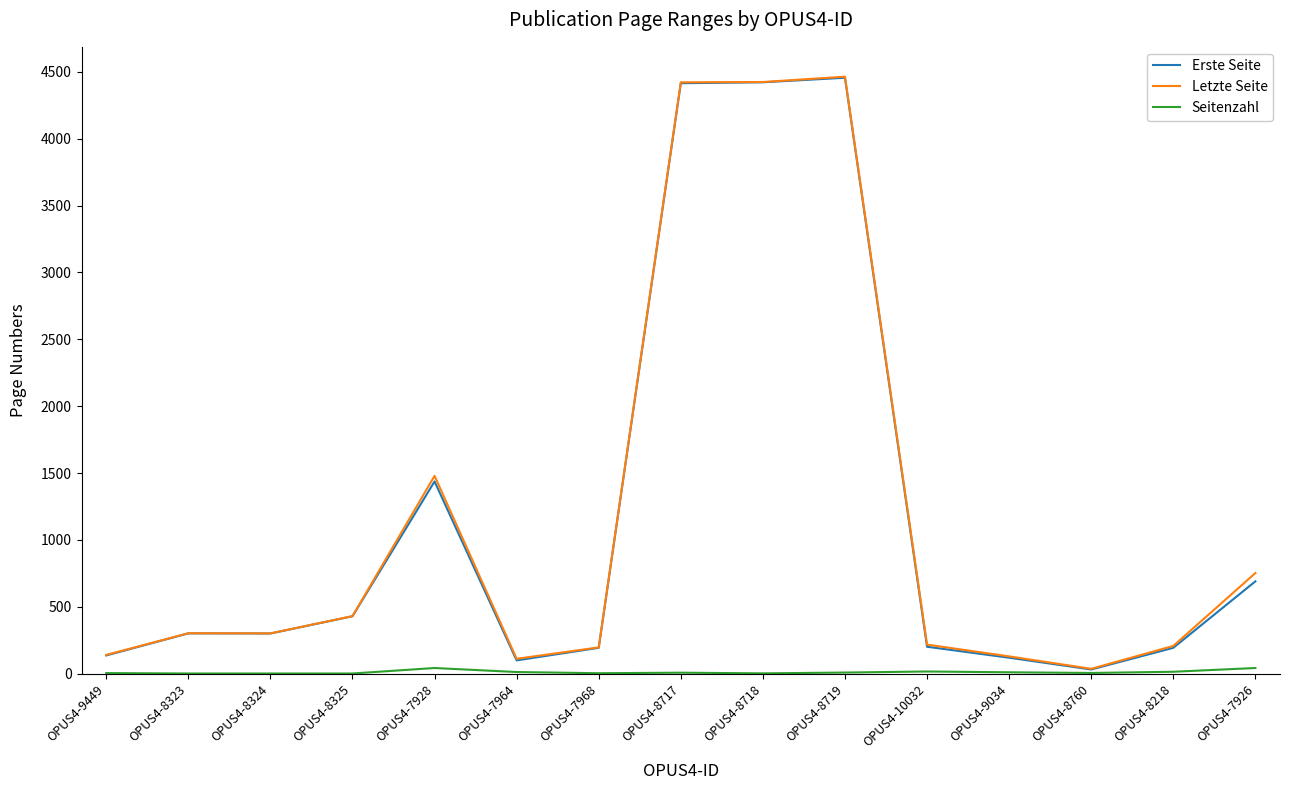

Is this an area chart (filled region under the line)?

No